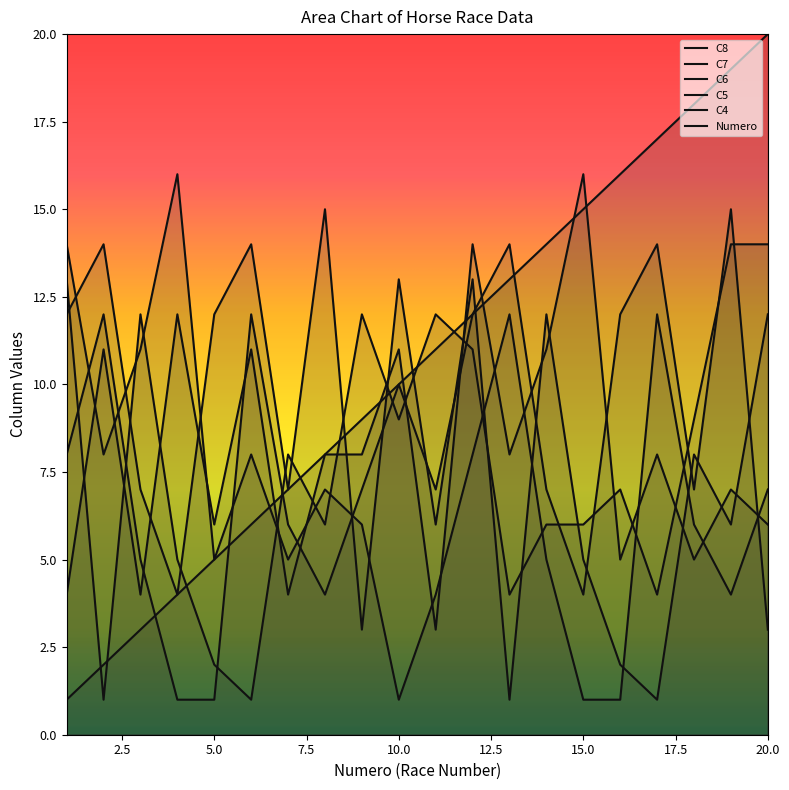

In C7, how many points are higher than both neighbors (excluding endpoints)?

7